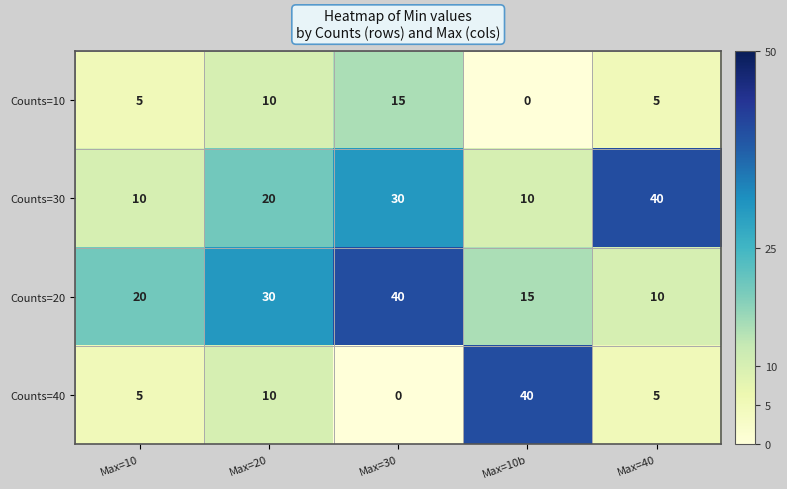

Which series has the widest spread of values?

Counts=40